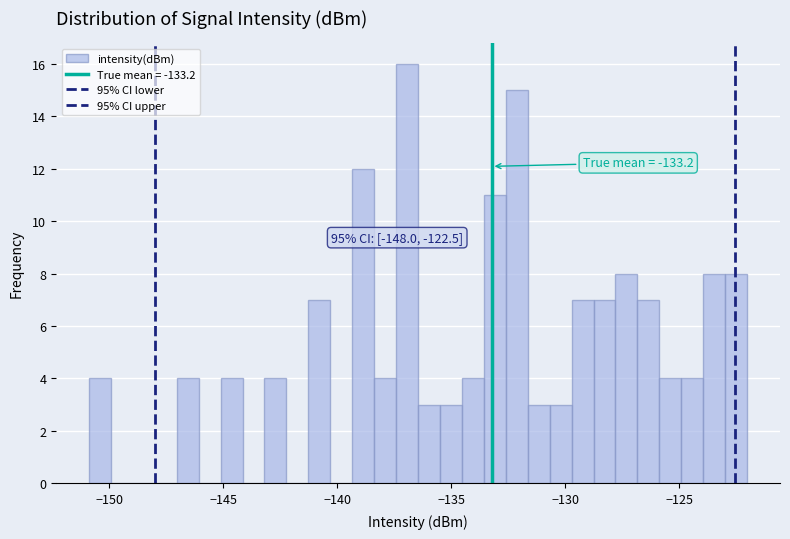

Read against the x-axis, roughly where is the centre of the tallest bar?

-137.0